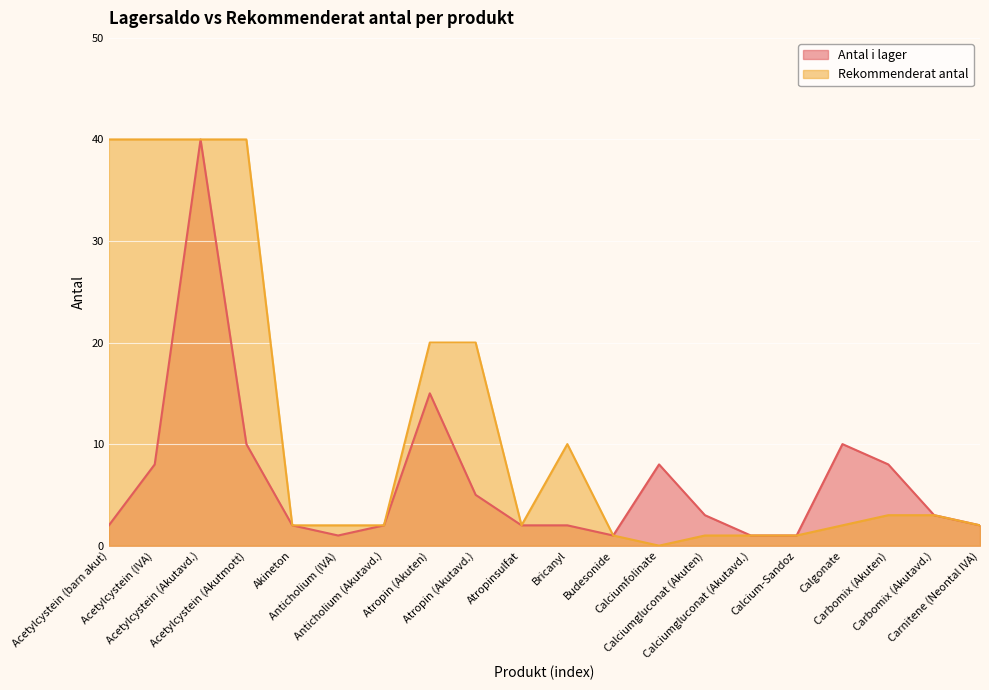

Between Bricanyl and Acetylcystein (Akutavd.), which is larger?

Acetylcystein (Akutavd.)